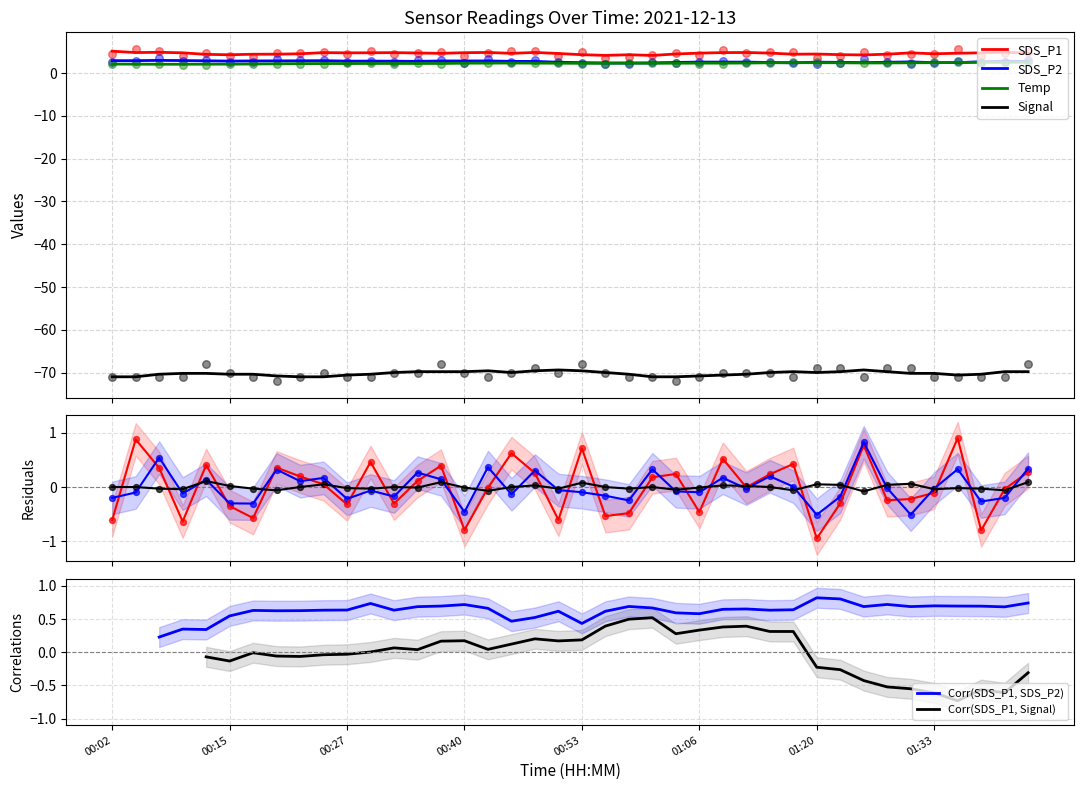

Which series reaches the minimum Y coordinate?

Signal